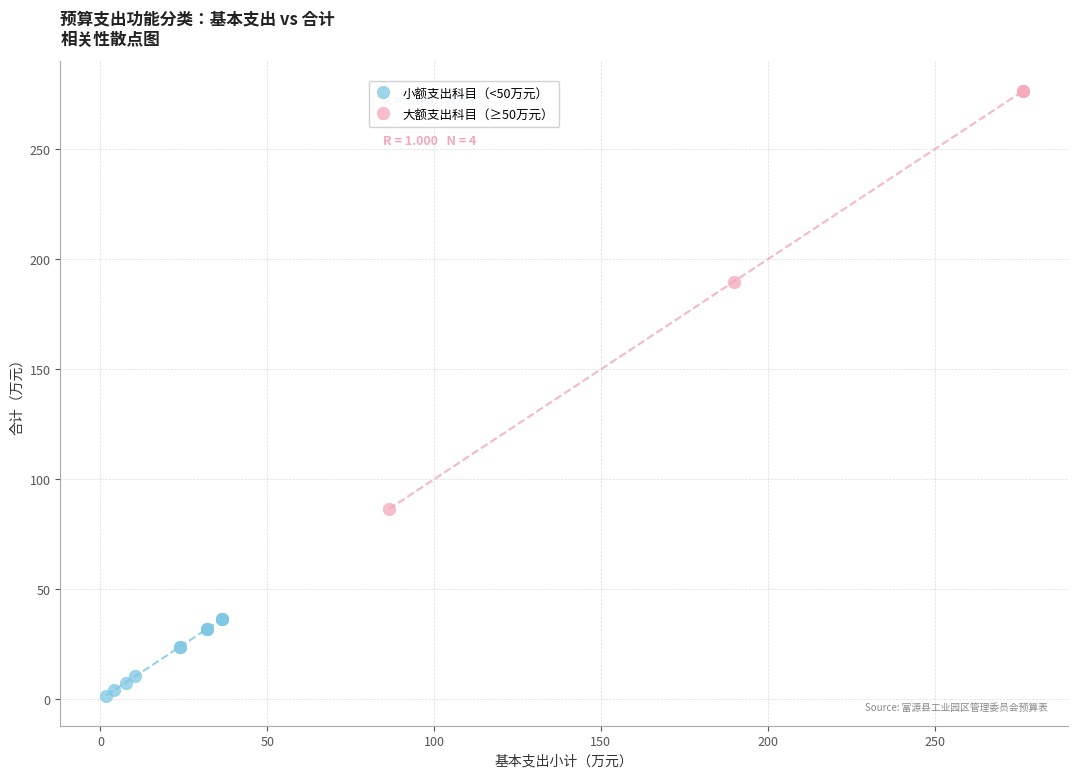

Which series contains the highest Y value?

大额支出科目（≥50万元）